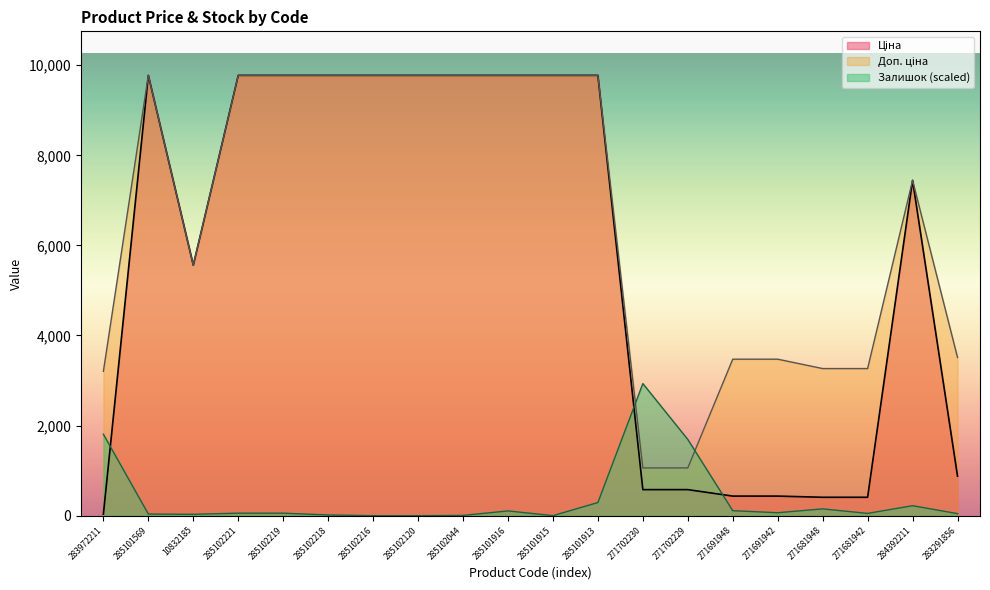

What value does the Доп. ціна series have at 271681948?

3265.8